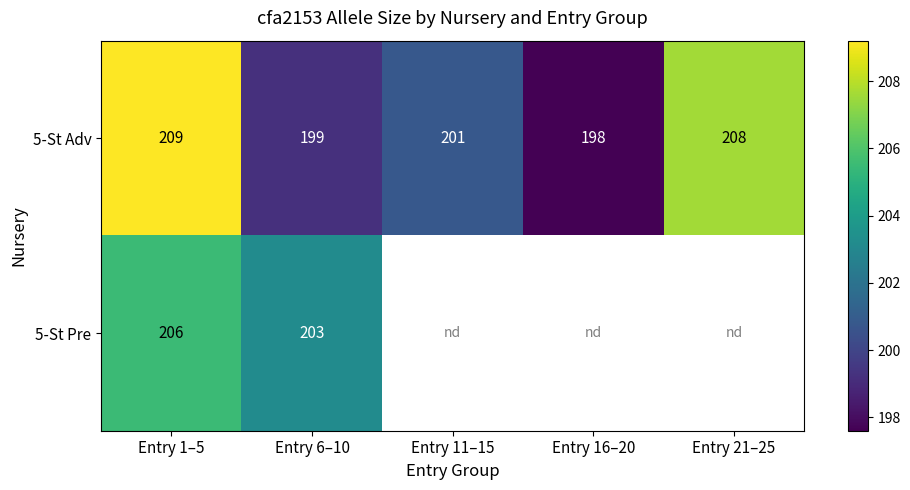

What is the difference between the maximum and minimum values in the 5-St Adv series?

11.0